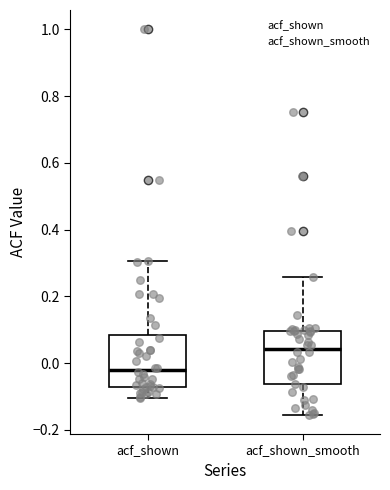

Reading left to right, read every box against the y-axis: the position of its median line, the range the box covers, and the ends of its whiskers. The values are not printed on the chart, so give them approximately, as read against the axis.

acf_shown: median -0.02, box -0.08 to 0.08, whiskers -0.10 to 0.30
acf_shown_smooth: median 0.04, box -0.06 to 0.10, whiskers -0.16 to 0.26